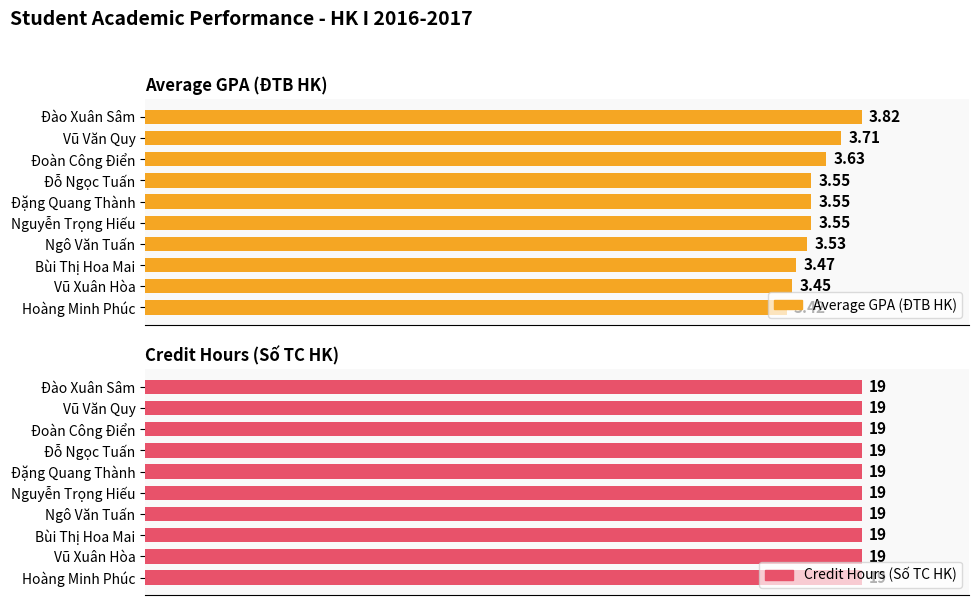

The Average GPA (ĐTB HK) series shows 0.9 at Bùi Thị Hoa Mai. True or false?

False